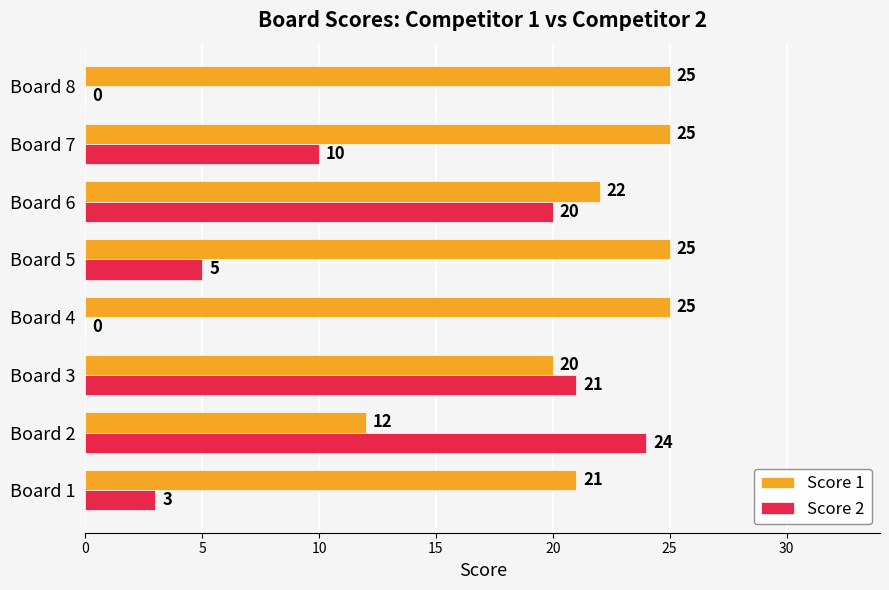

Where is Score 1 nearest to the value 18?

Board 3